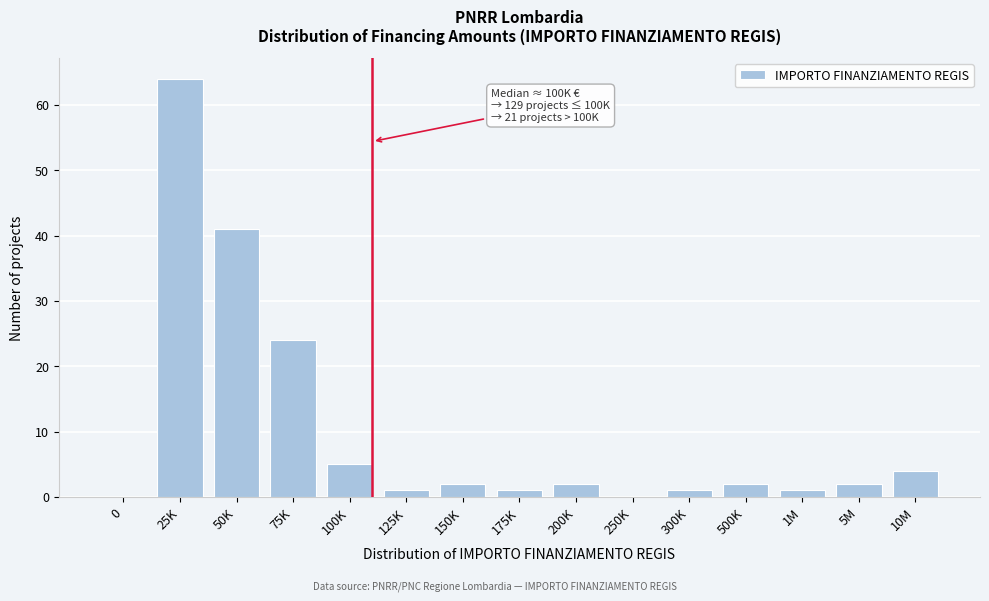

Reading left to right, what are all the values shown in this chart?

0=0	25K=64	50K=41	75K=24	100K=5	125K=1	150K=2	175K=1	200K=2	250K=0	300K=1	500K=2	1M=1	5M=2	10M=4